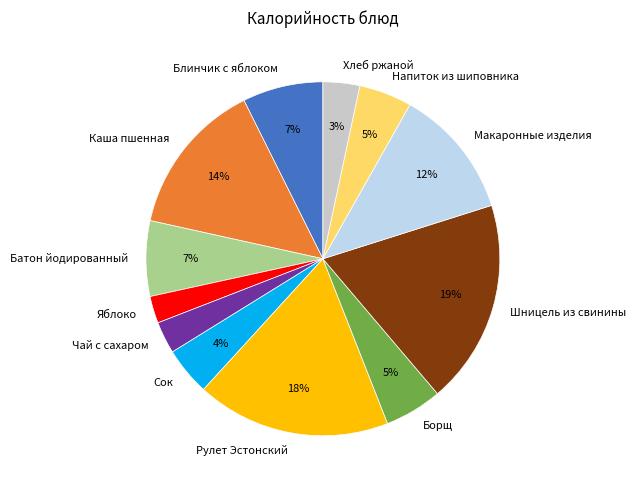

The Рулет Эстонский slice represents 9% of the pie. True or false?

False